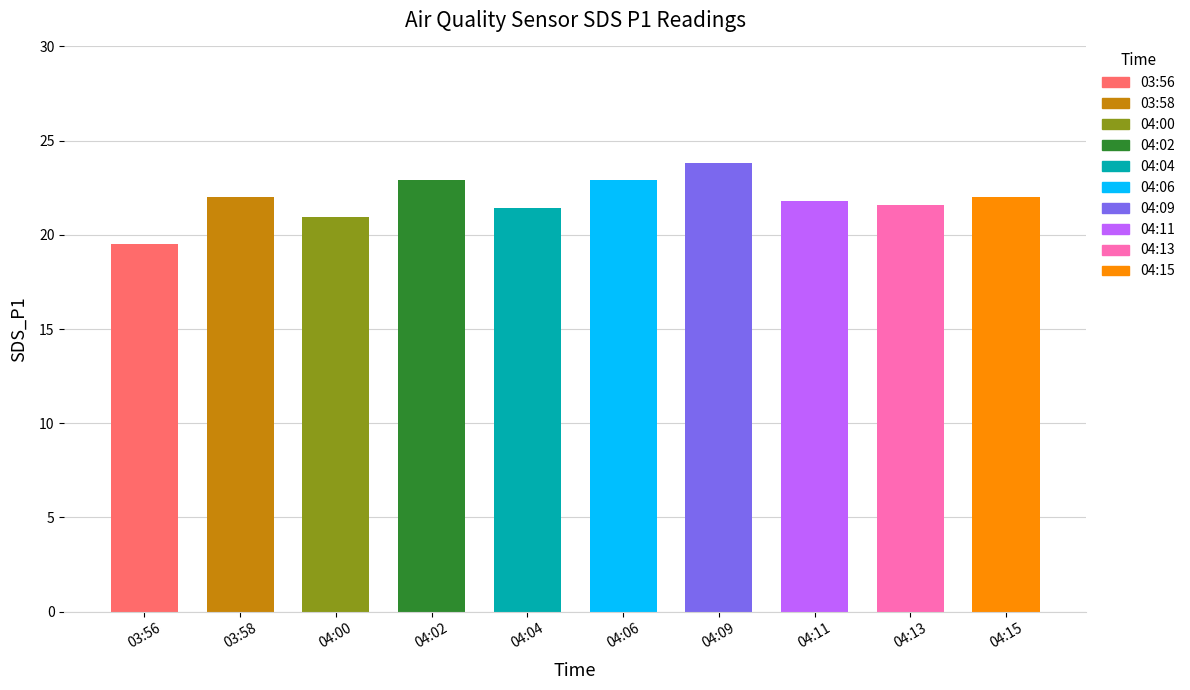

What is the greatest value displayed?

23.8